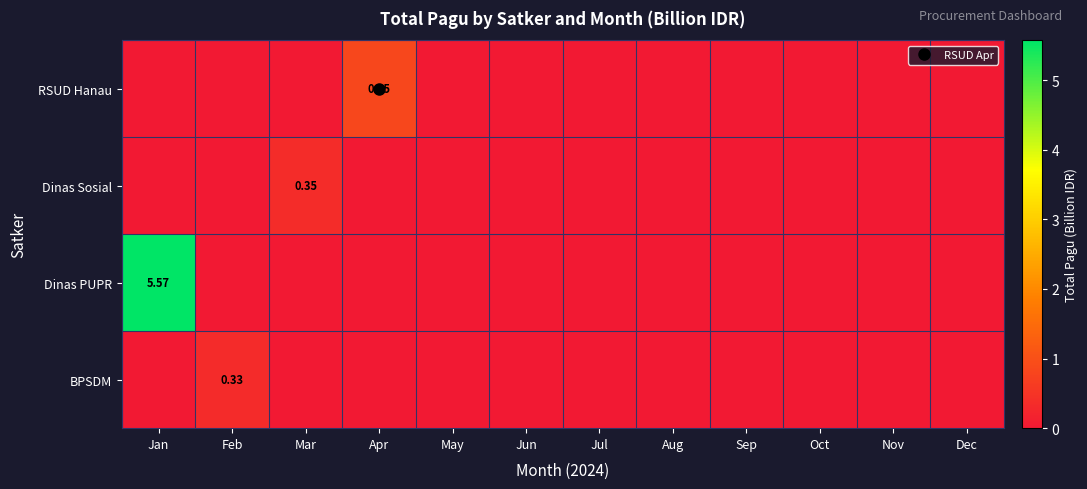

What is the difference between the maximum and minimum values in the Dinas PUPR series?

5.6